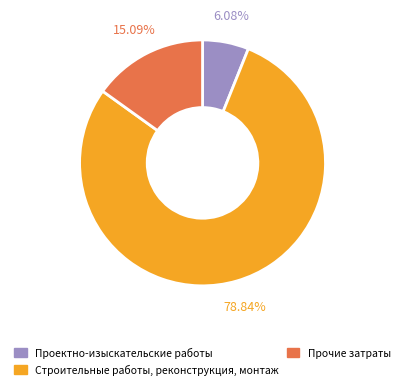

Which category has the smallest portion of the pie?

Проектно-изыскательские работы